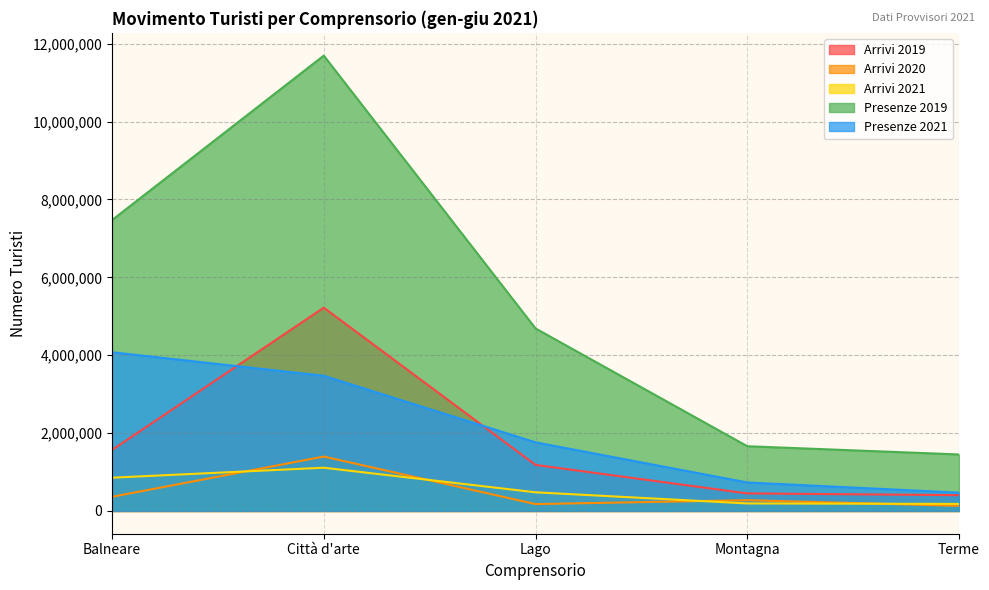

Is the value of Arrivi 2019 at Balneare greater than the value of Arrivi 2021 at Montagna?

Yes